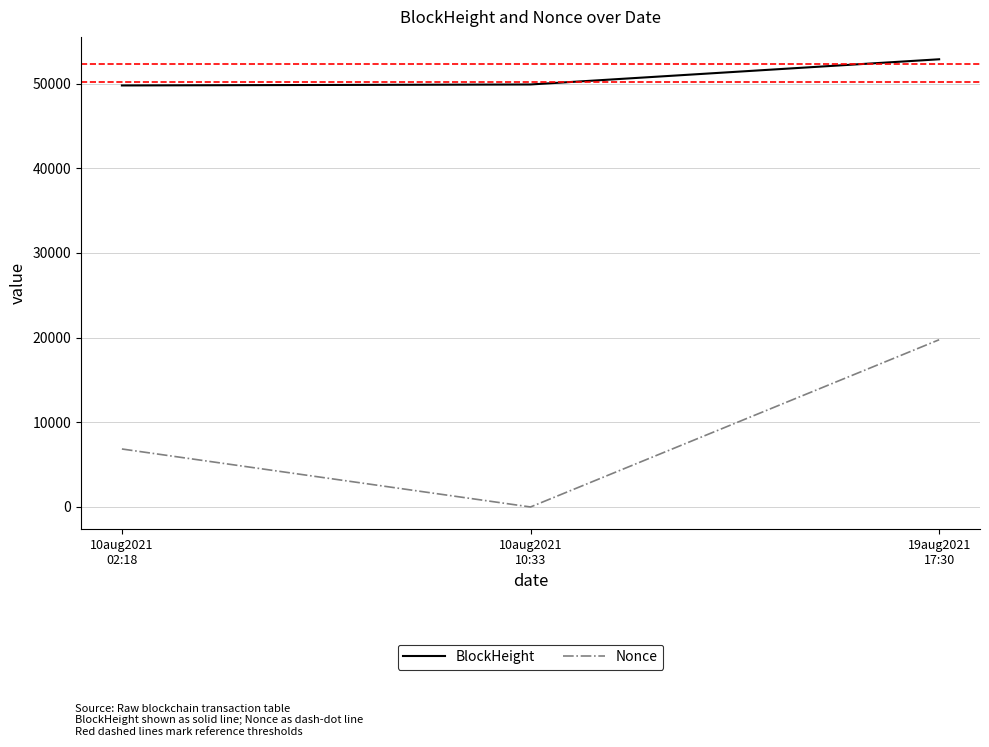

How many categories are shown in the chart?

3